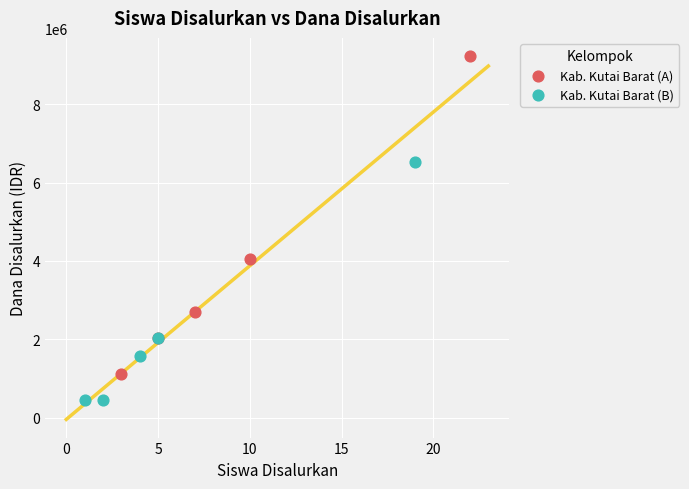

Which series has the widest spread of Y values?

Kab. Kutai Barat (A)